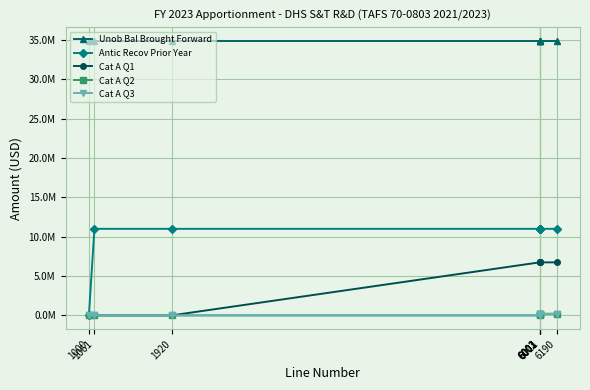

True or false: Cat A Q2 and Unob Bal Brought Forward cross at least once.

False